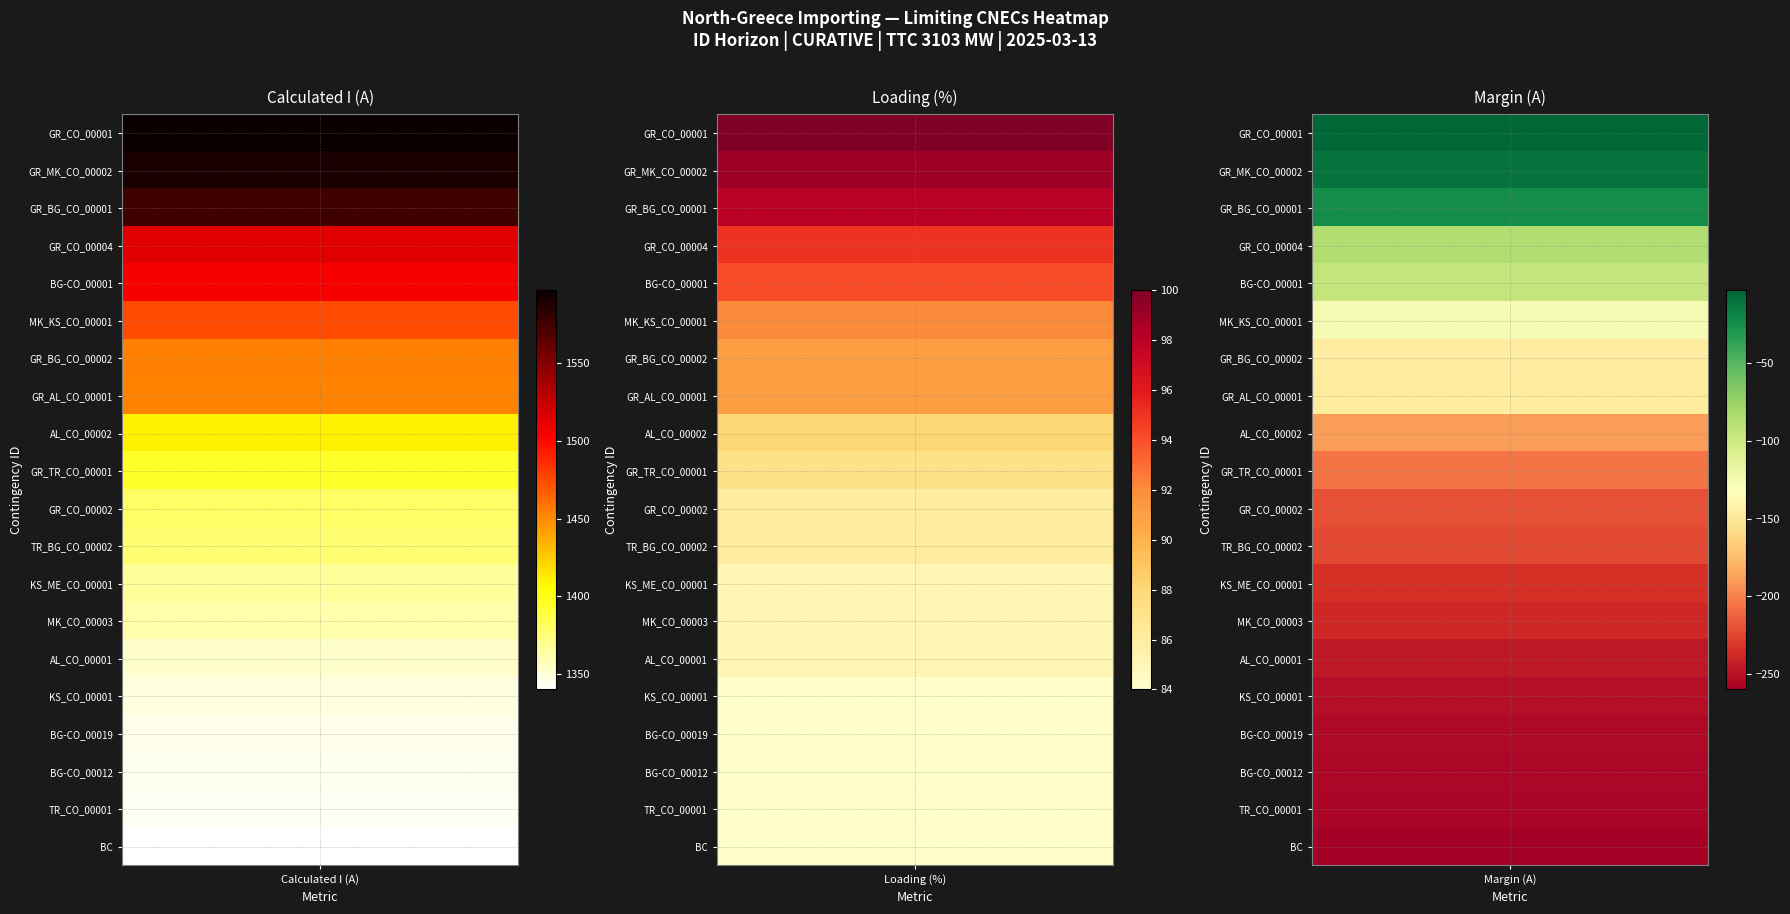

Reading right to left, transcribe all the data shown in this chart.

GR_CO_00001: -3	100	1597
GR_MK_CO_00002: -10	99	1590
GR_BG_CO_00001: -24	98	1576
GR_CO_00004: -86	95	1514
BG-CO_00001: -95	94	1505
MK_KS_CO_00001: -126	92	1474
GR_BG_CO_00002: -146	91	1454
GR_AL_CO_00001: -147	91	1453
AL_CO_00002: -189	88	1411
GR_TR_CO_00001: -205	87	1395
GR_CO_00002: -220	86	1380
TR_BG_CO_00002: -223	86	1377
KS_ME_CO_00001: -234	85	1366
MK_CO_00003: -238	85	1362
AL_CO_00001: -246	85	1354
KS_CO_00001: -251	84	1349
BG-CO_00019: -254	84	1346
BG-CO_00012: -255	84	1345
TR_CO_00001: -256	84	1344
BC: -260	84	1340